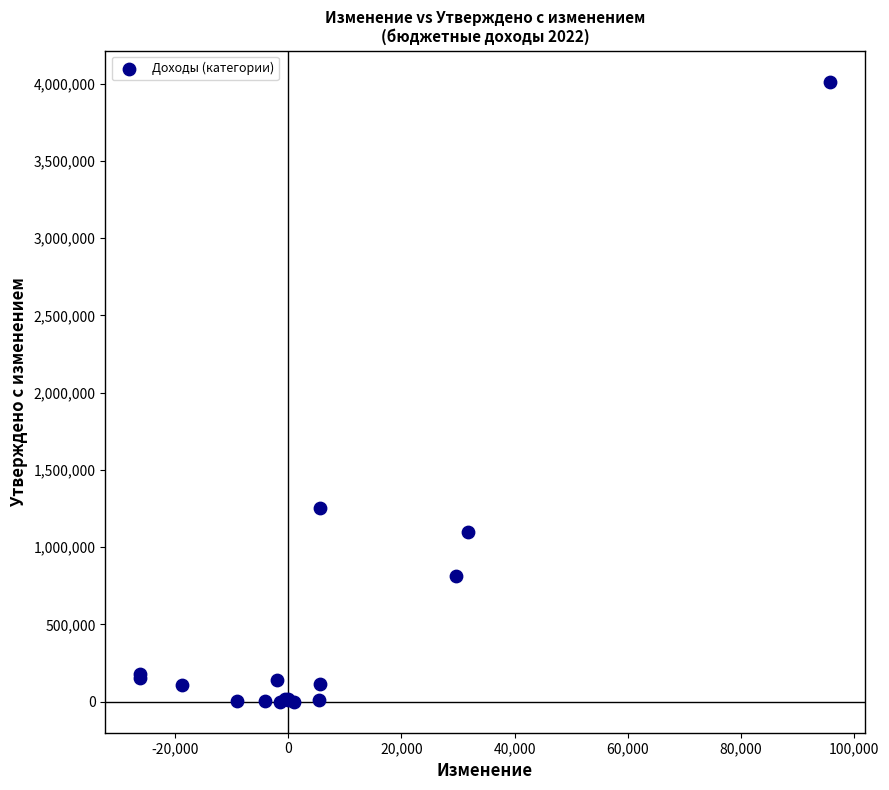

What Y value in the scatter plot is closest to 2006456?

1252782.1